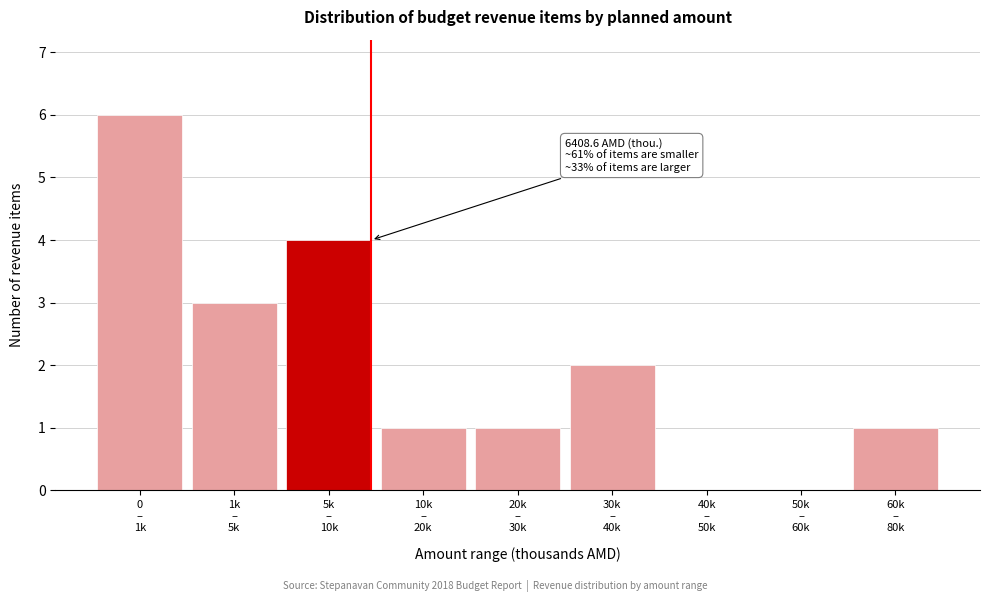

What is the sum of all values?

18